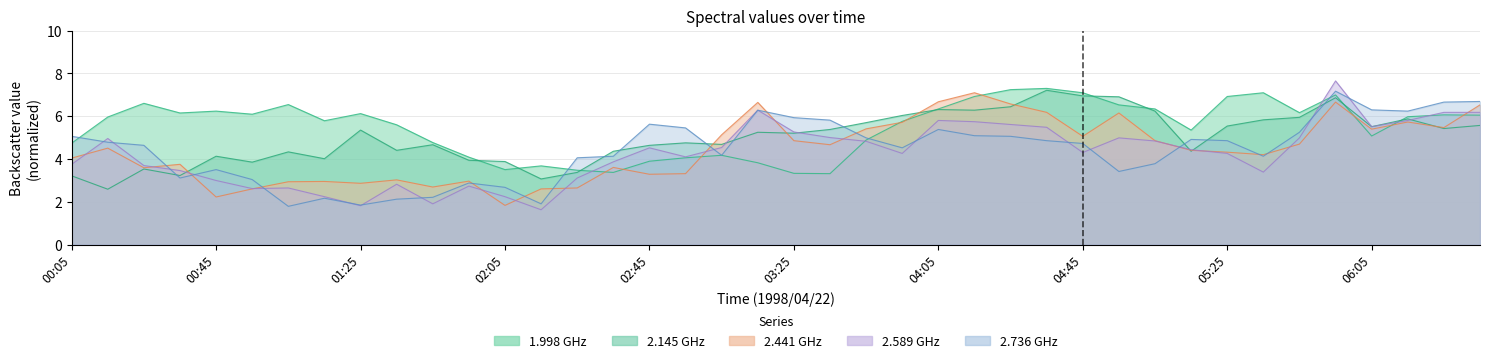

What is the label of the 1st point from the left?

00:05